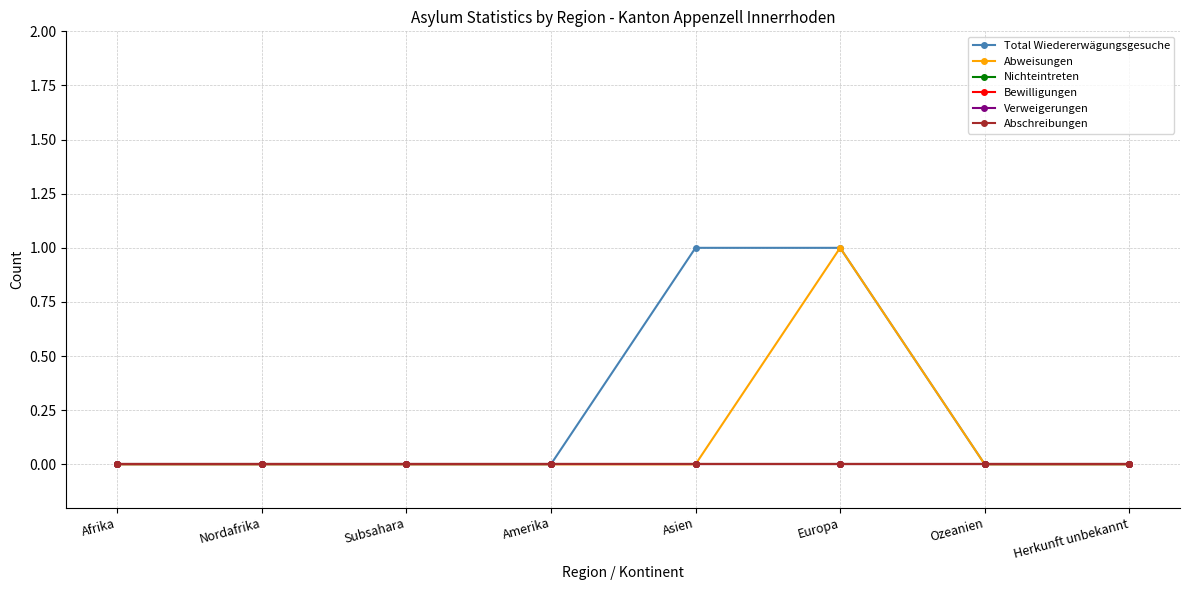

Is this an area chart (filled region under the line)?

No